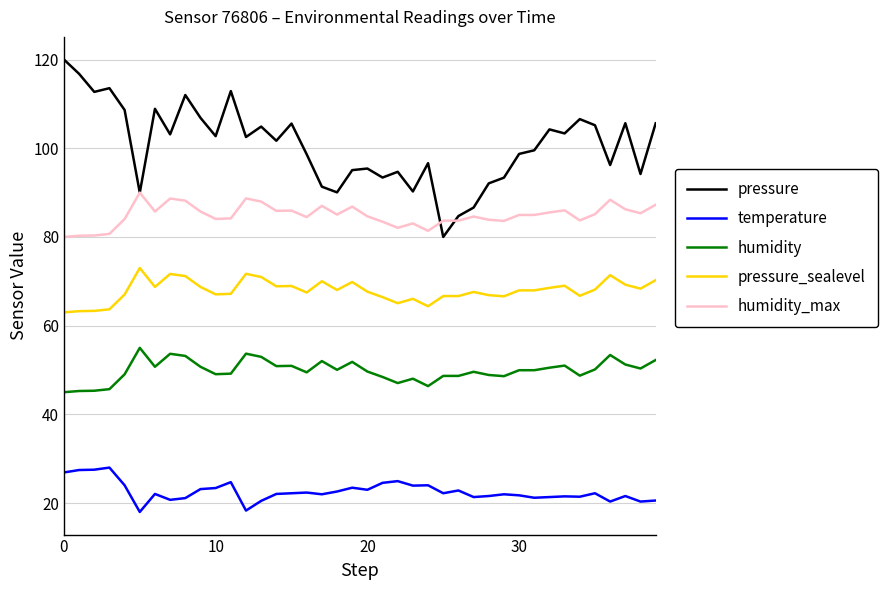

Does the chart display data point markers on the line(s)?

No